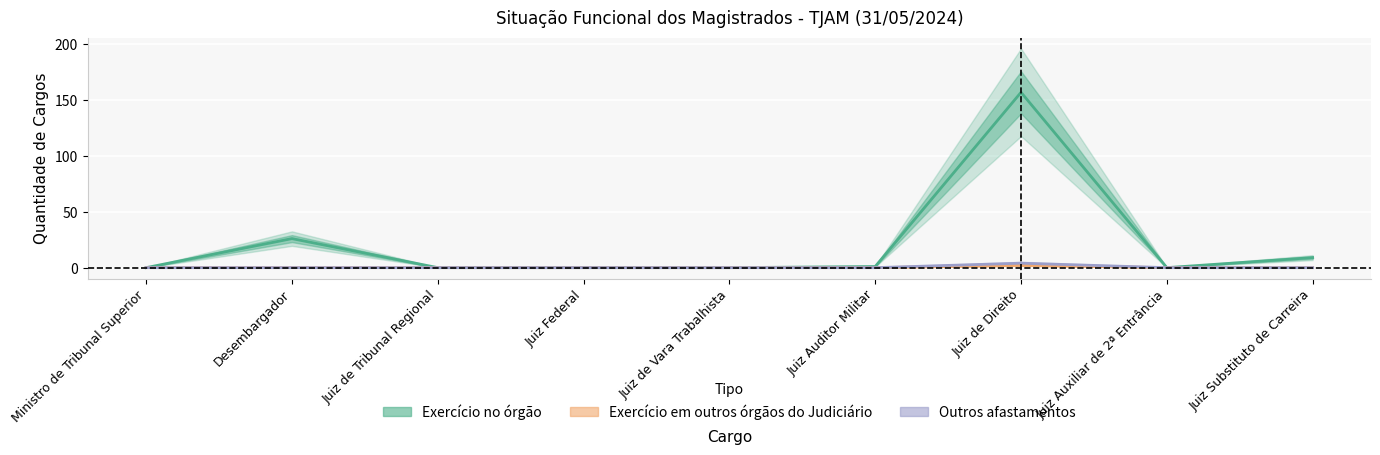

At which label does Exercício em outros órgãos do Judiciário reach its minimum?

Ministro de Tribunal Superior